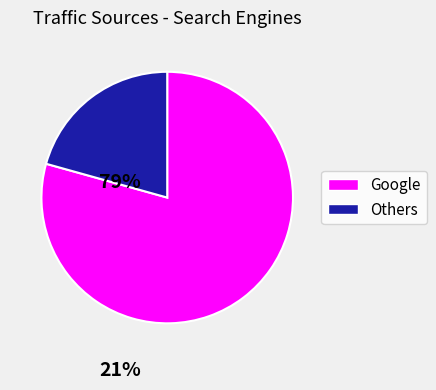

Which category accounts for the majority?

Google